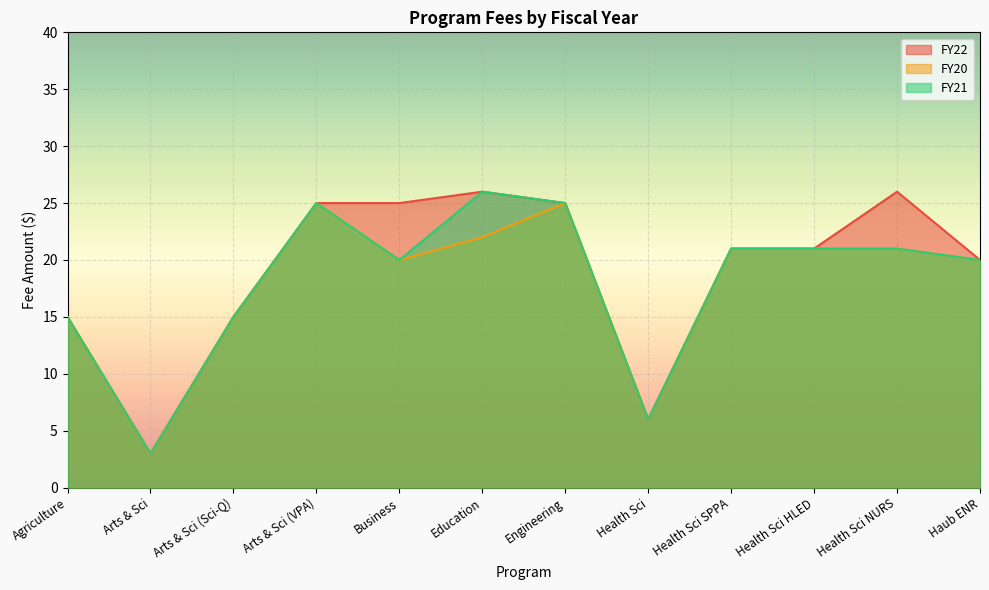

How many interior local peaks does the FY22 series have?

2